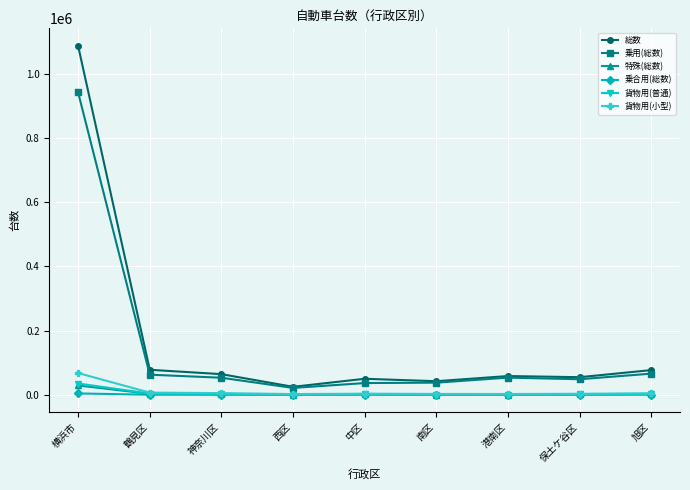

Read the 乗合用(総数) value at 中区, to the nearest 100.

300